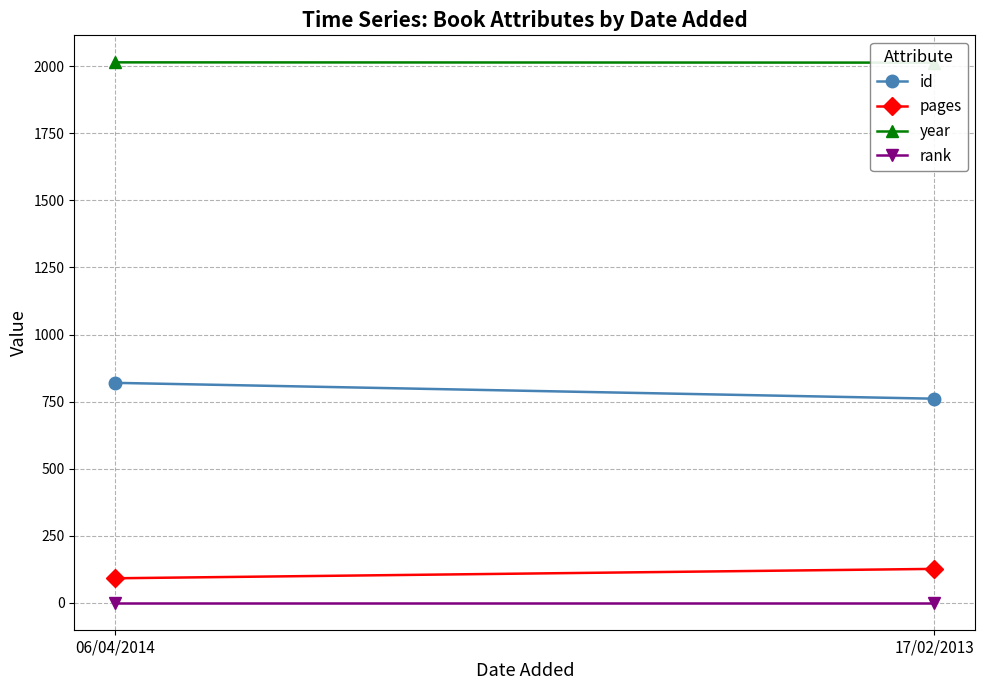

At which category does the chart reach its minimum across all series?

06/04/2014